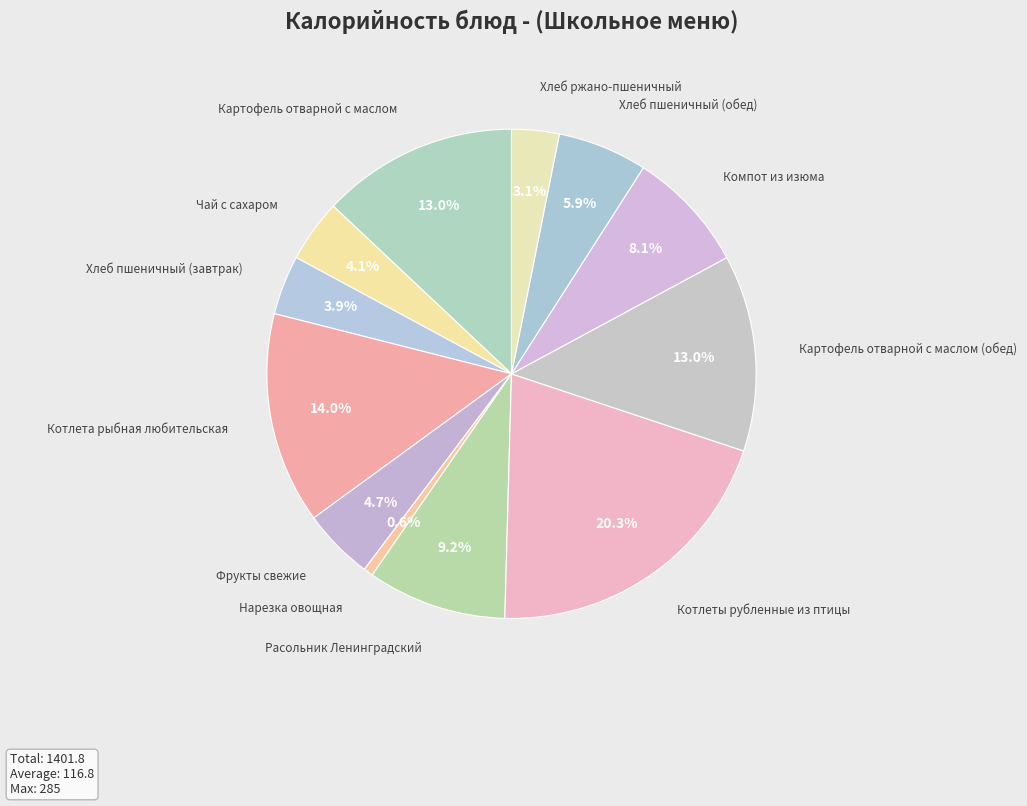

How many segments does this pie chart have?

12